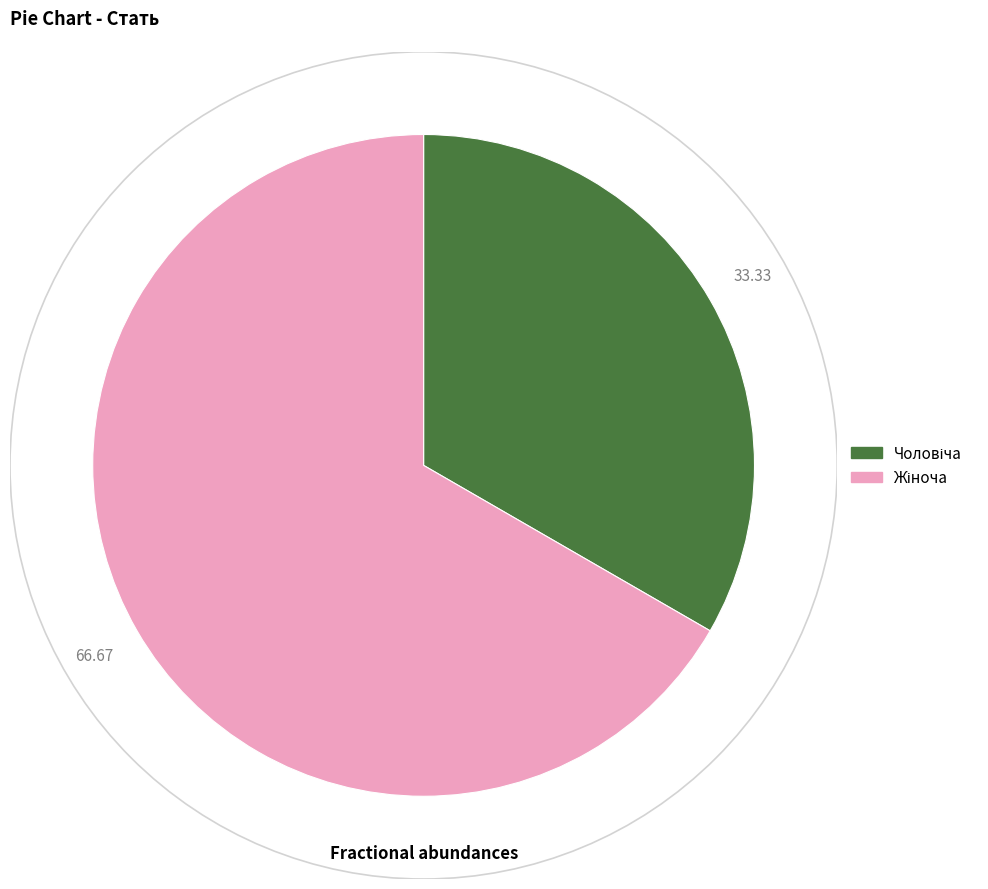

Is there any slice that represents more than half of the pie?

Yes